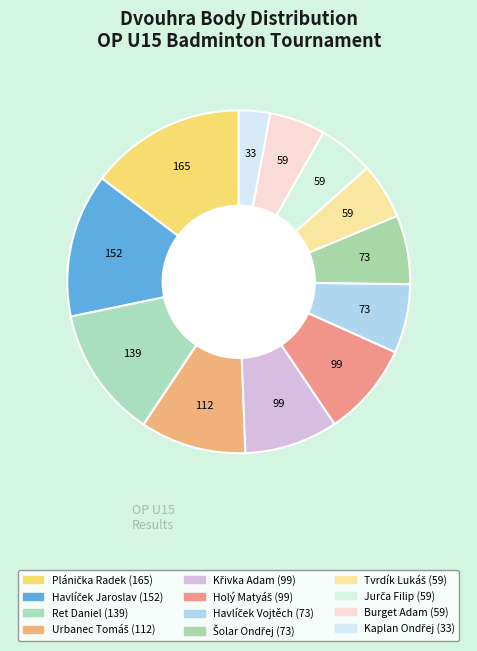

How many segments does this pie chart have?

12